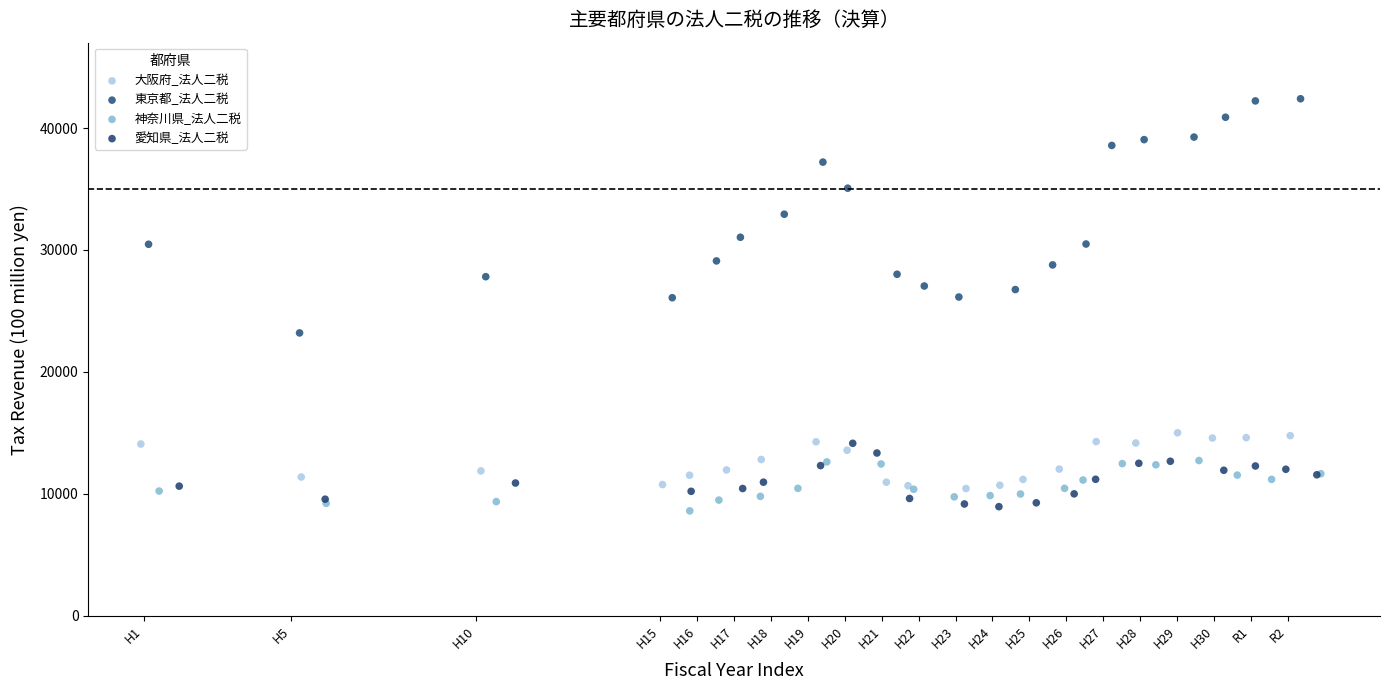

Which series has the widest spread of Y values?

東京都_法人二税